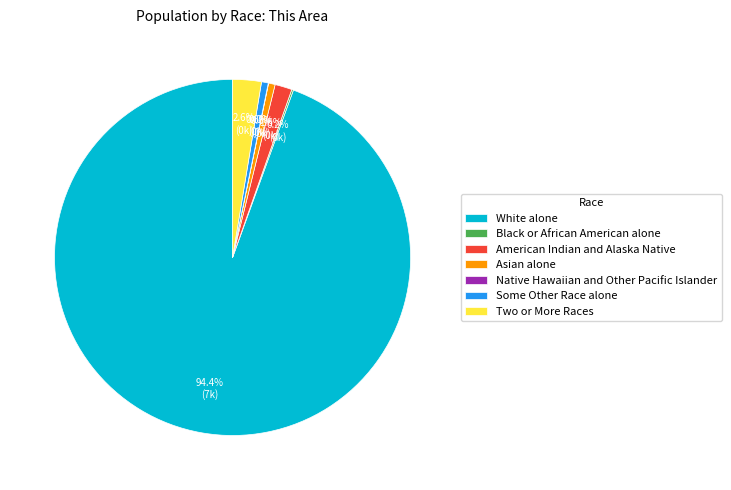

Which category has the biggest portion of the pie?

White alone